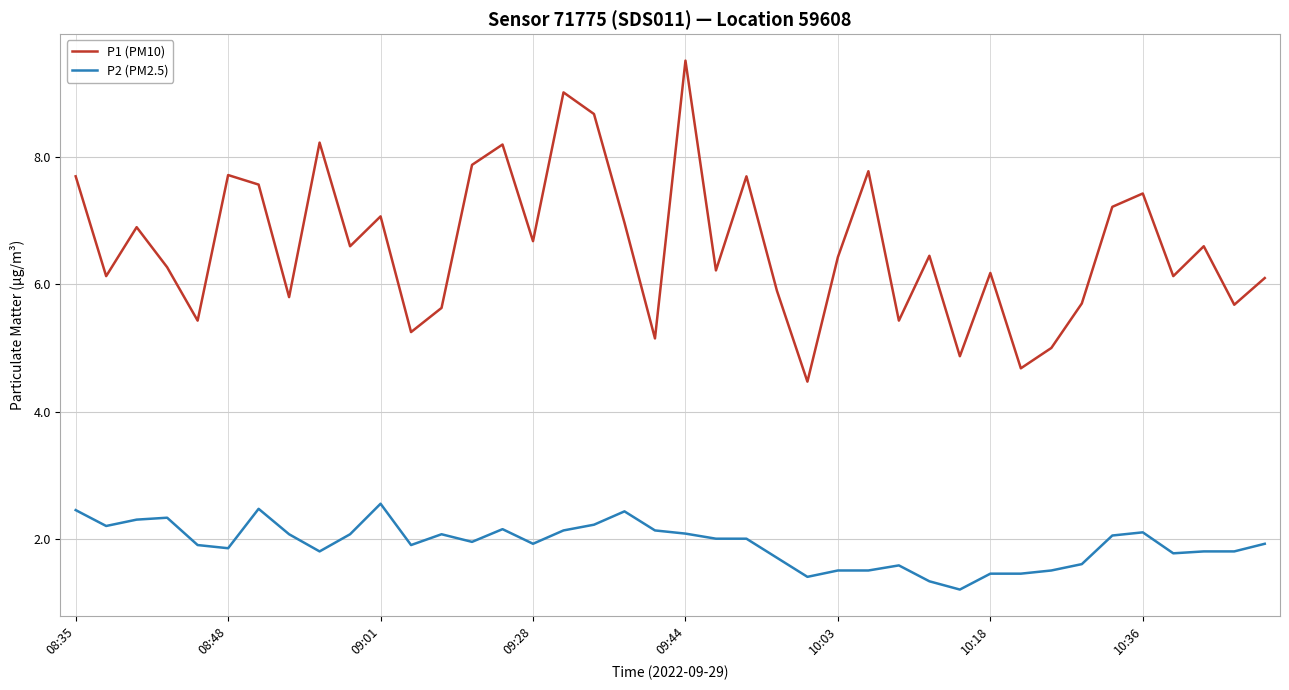

Which series has the largest range (max minus min)?

P1 (PM10)